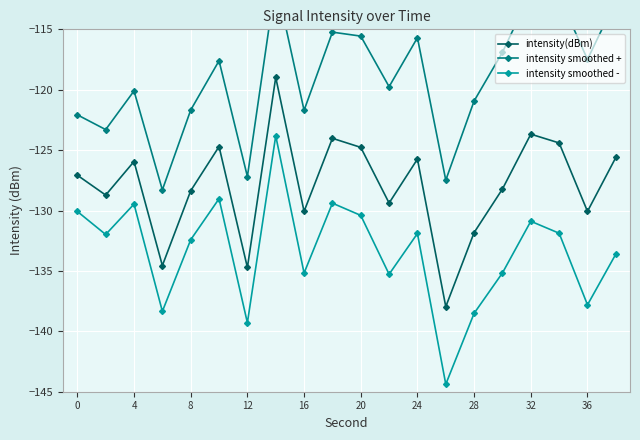

The value of intensity(dBm) at 24 is -125.7. True or false?

True